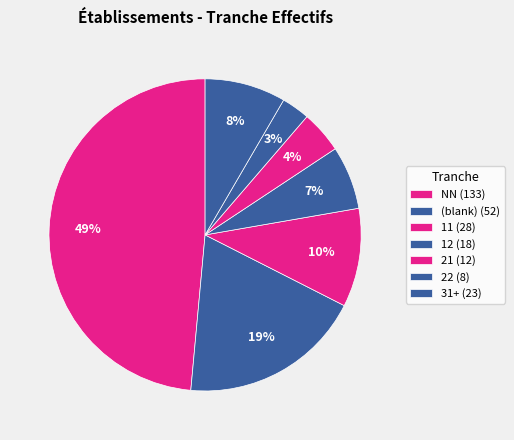

How many segments does this pie chart have?

7